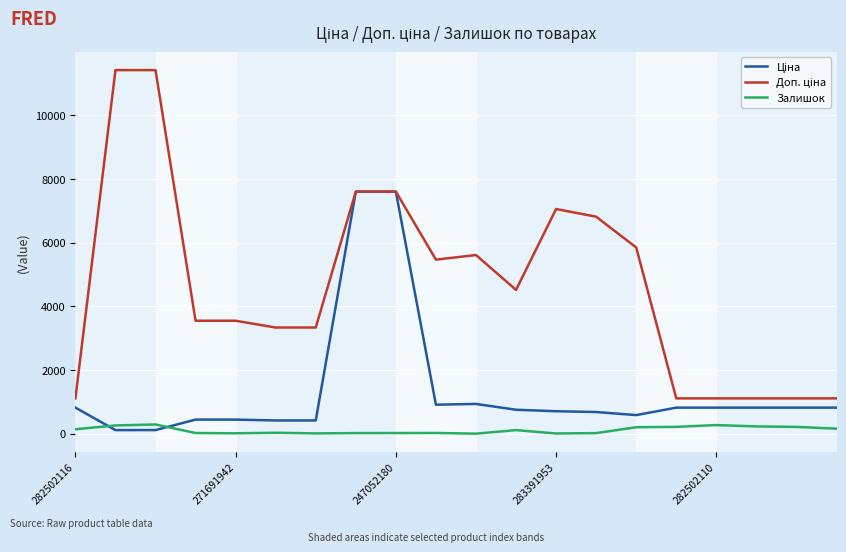

Is this an area chart (filled region under the line)?

No